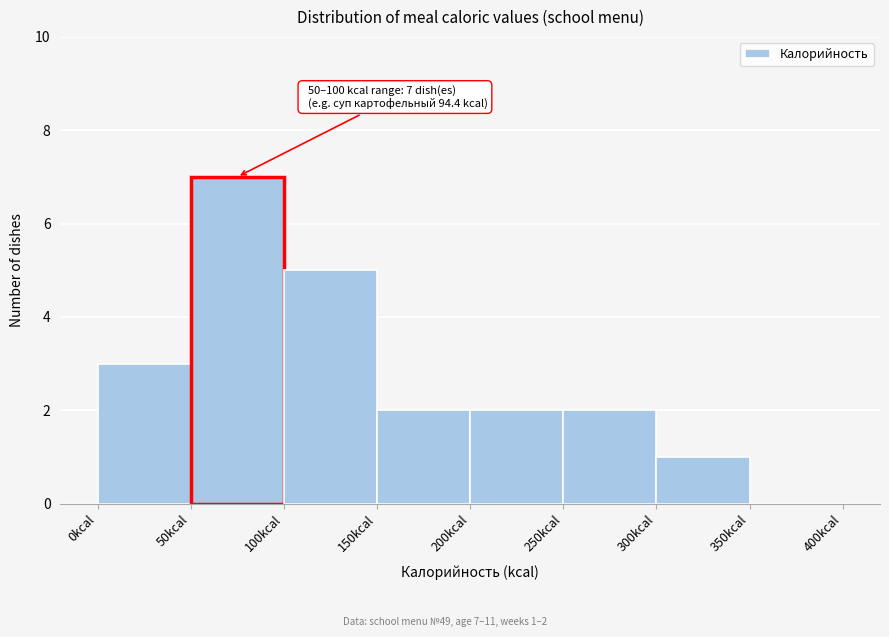

Which range on the x-axis has the tallest bar?

50 to 100